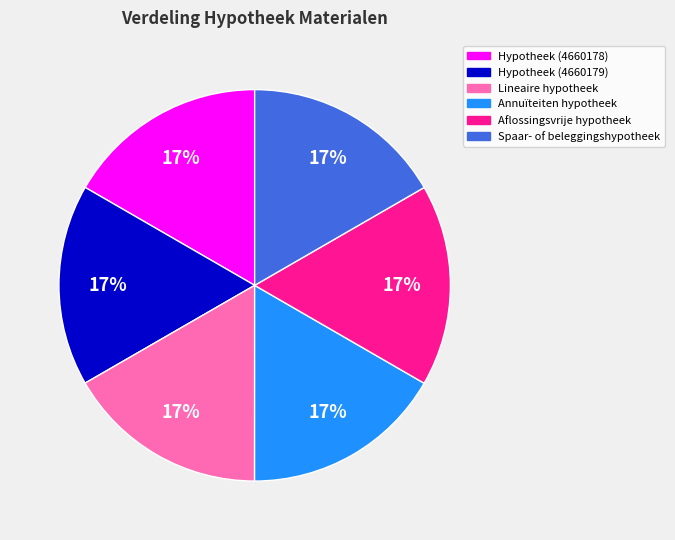

Does Hypotheek (4660179) represent more than half of the total?

No